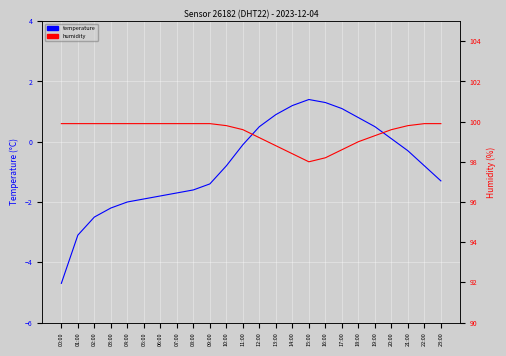

What are all the series names shown in the legend?

temperature, humidity